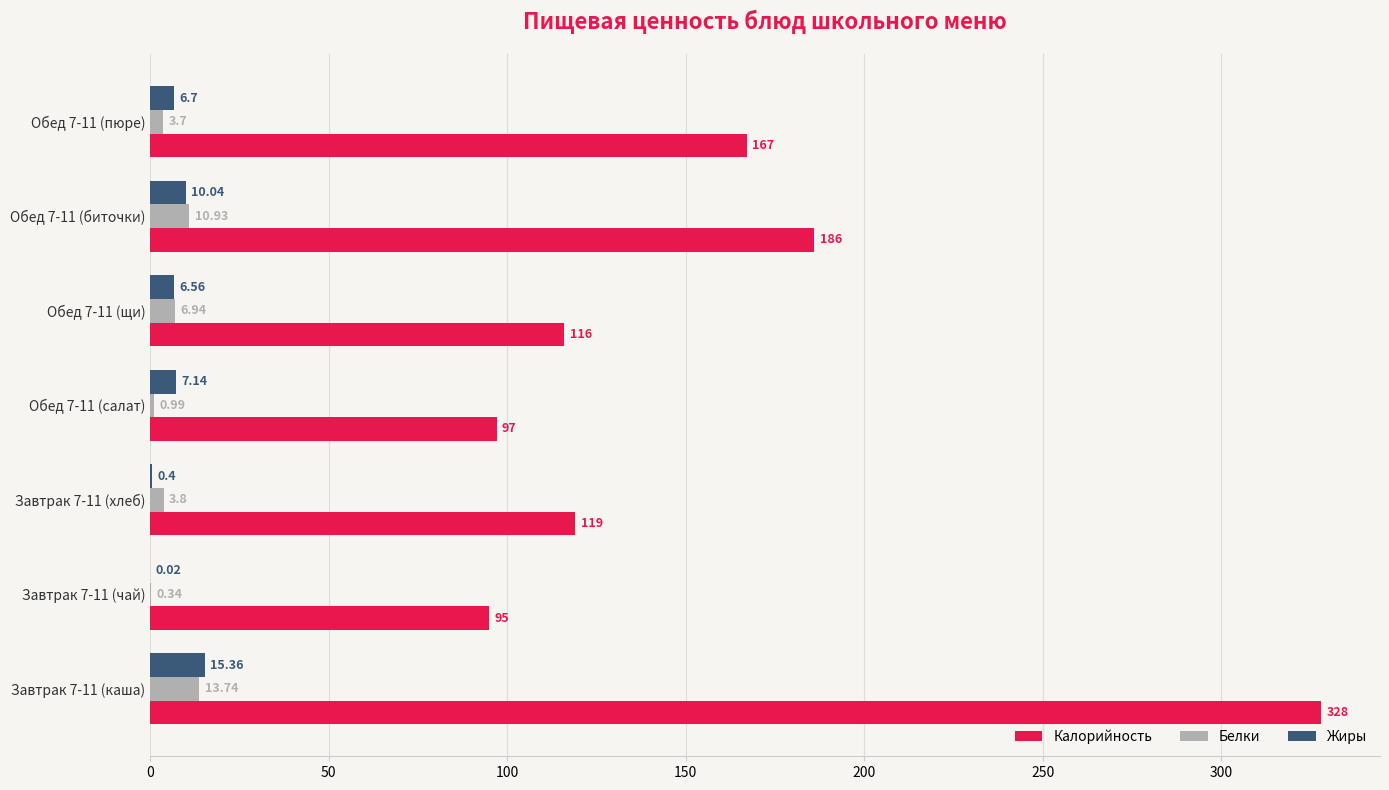

Which series has the largest total across all categories?

Калорийность